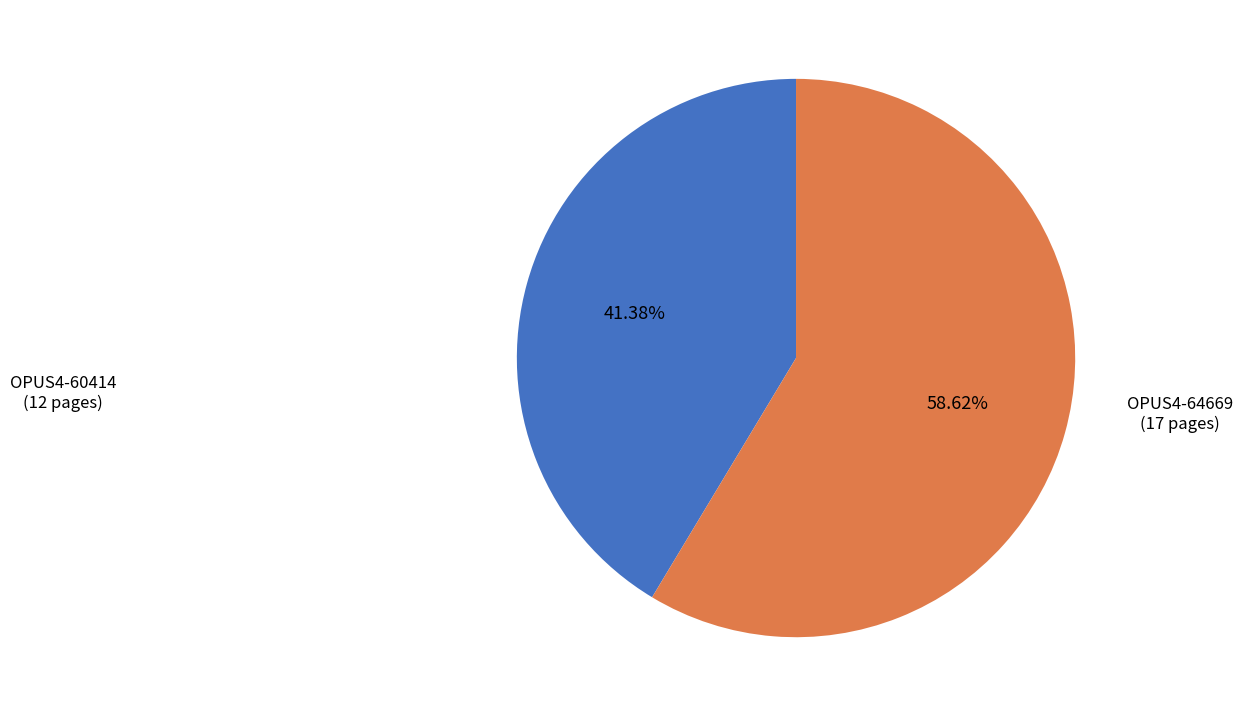

True or false: OPUS4-60414 accounts for 28% of the total.

False